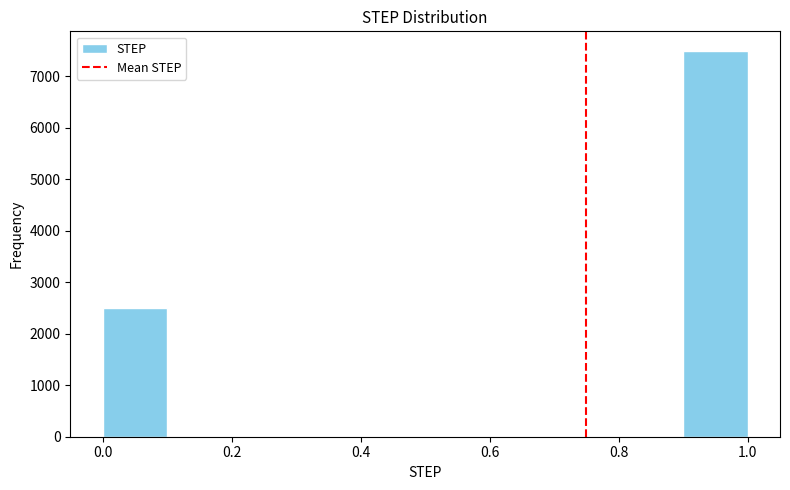

How tall is the bar that spans 0.0 to 0.1 on the x-axis? The values are not printed on the chart, so give them approximately, as read against the axis.

2500